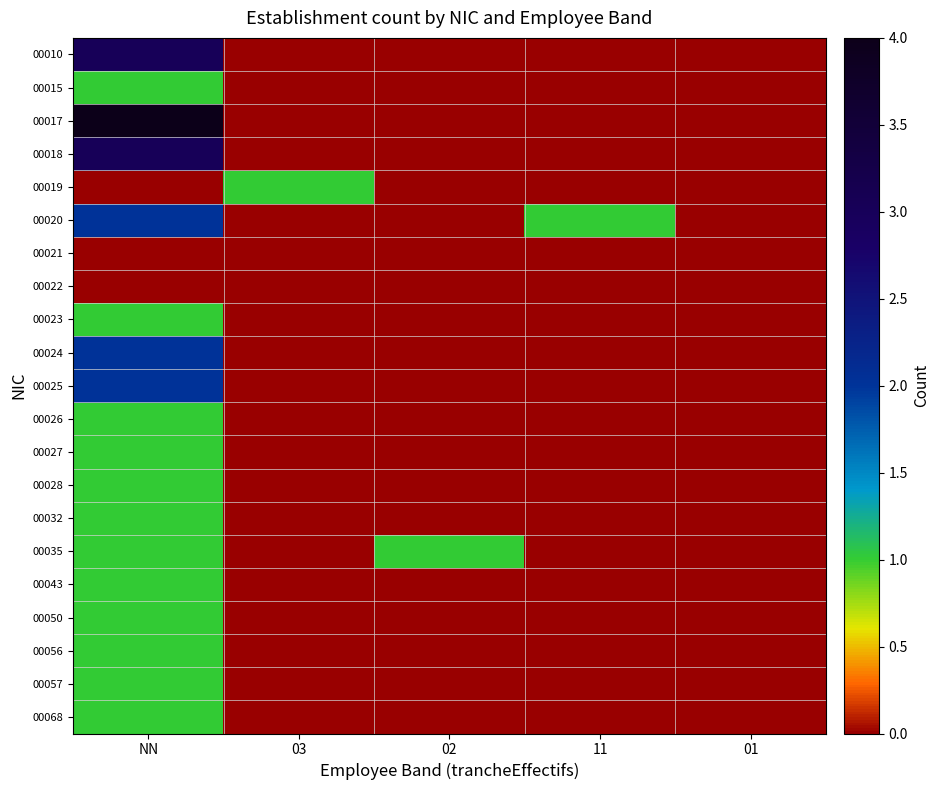

At how many categories does at least one series exceed 3?

1